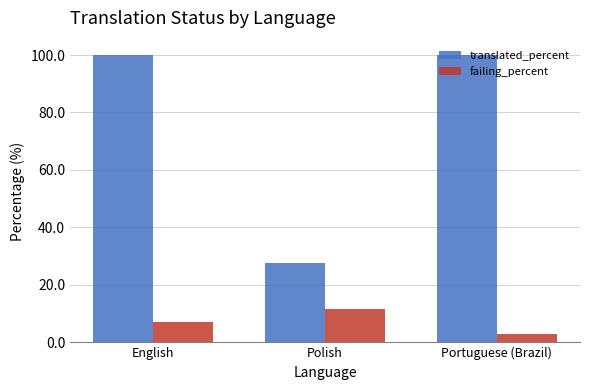

Which category has the lowest value in the translated_percent series?

Polish